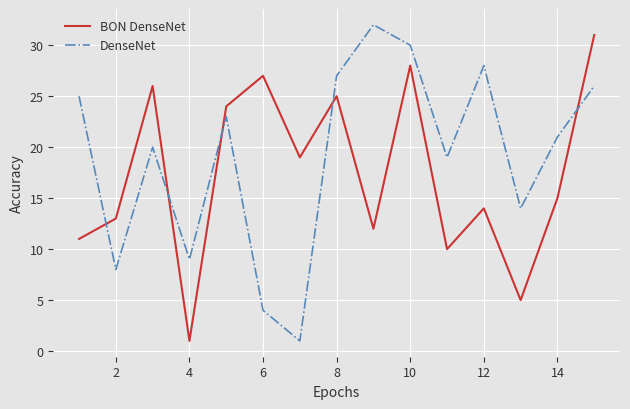

Is this an area chart (filled region under the line)?

No